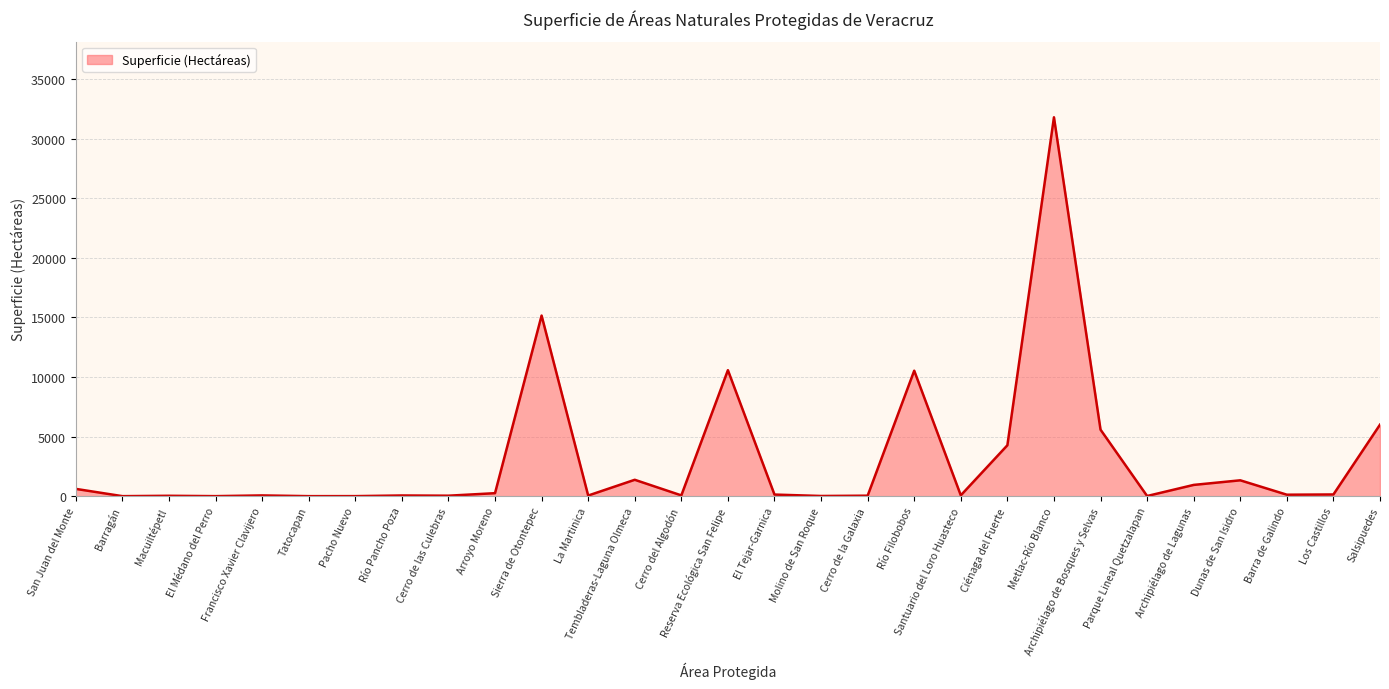

The chart shows a value of 10571 at Reserva Ecológica San Felipe. True or false?

True